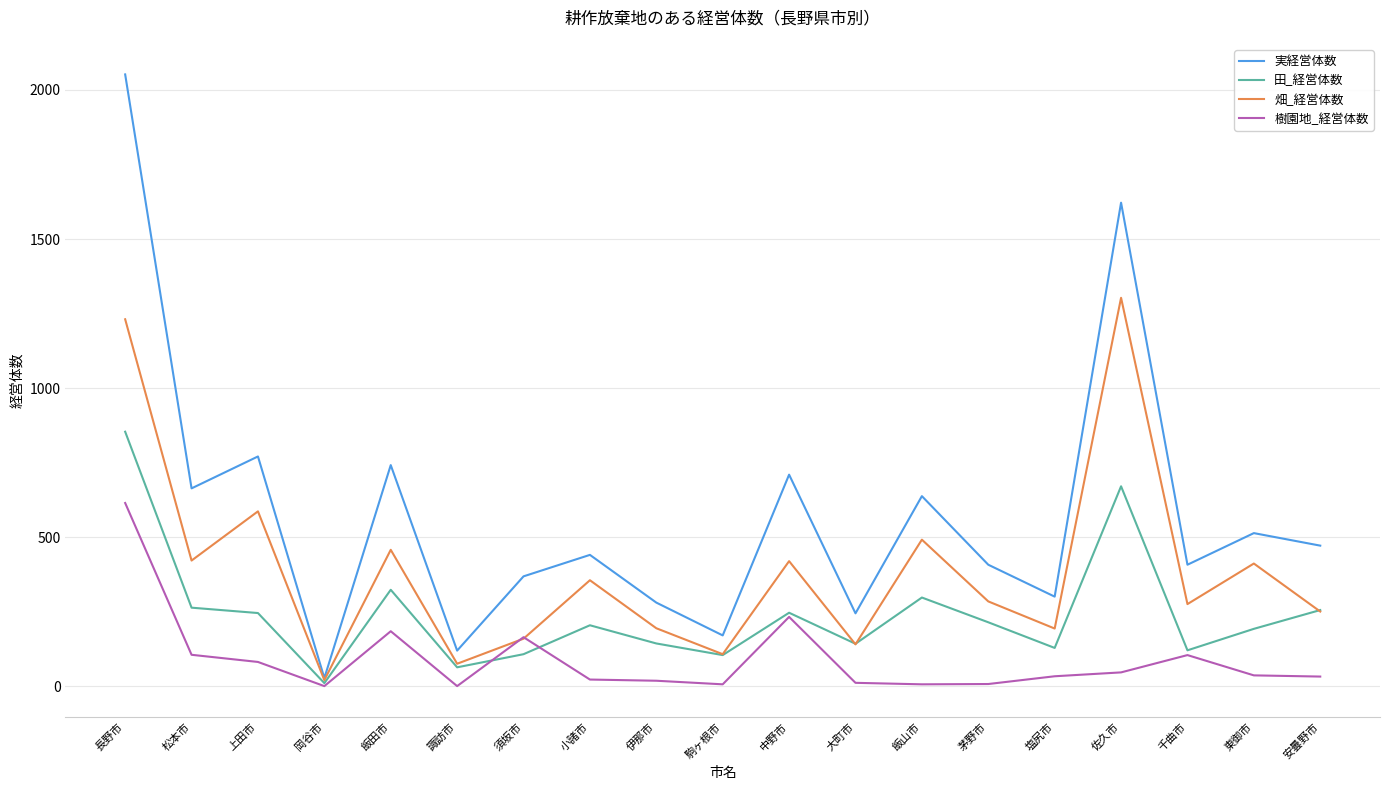

In 畑_経営体数, how many points are lower than both neighbors (excluding endpoints)?

7